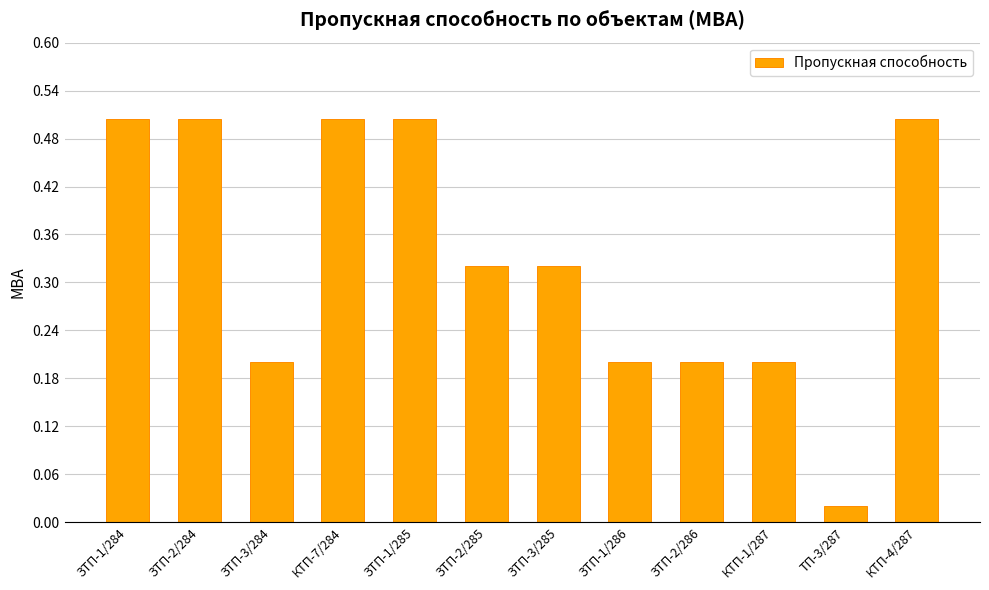

What is the change in value from КТП-7/284 to ЗТП-2/285?

-0.2